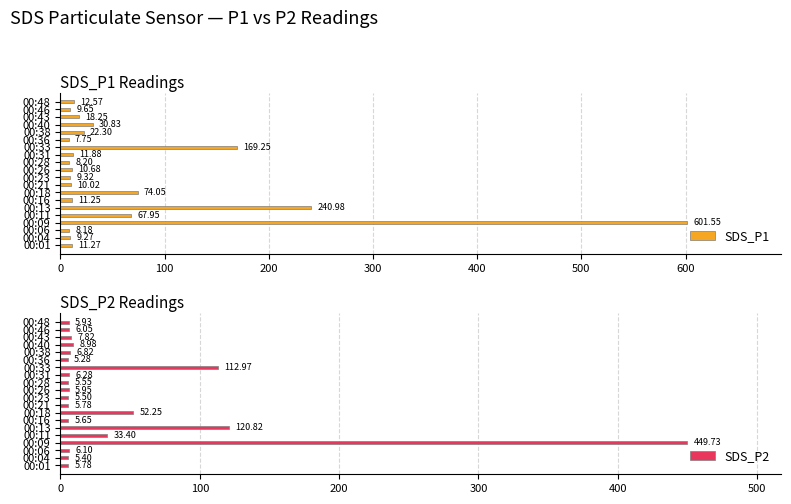

What is the difference between the SDS_P1 values at 00:11 and 00:06?

59.8